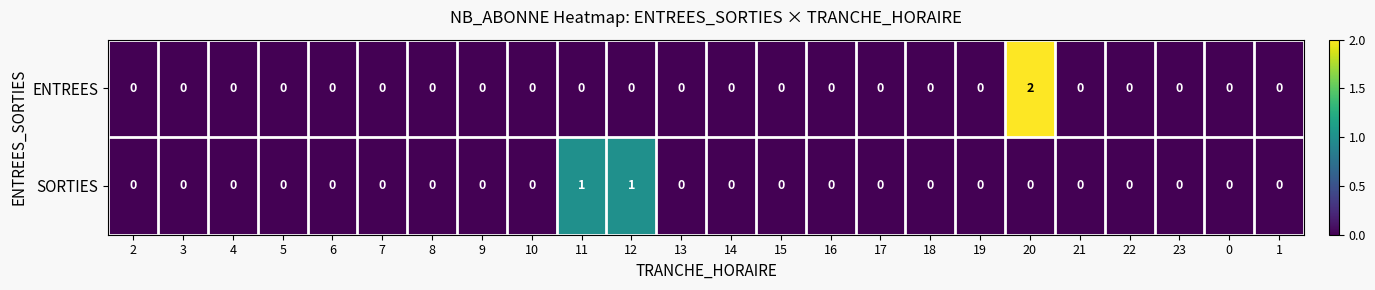

Which series has the largest range (max minus min)?

ENTREES